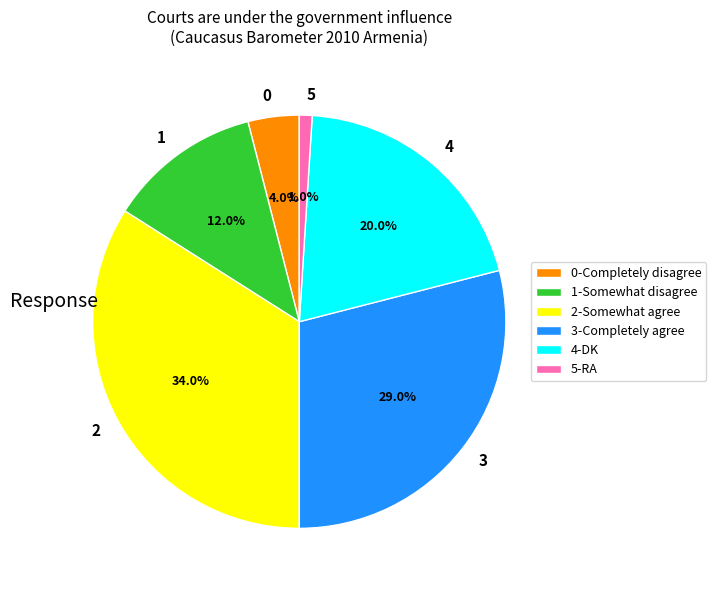

To the nearest percent, what is the average slice percentage?

17%